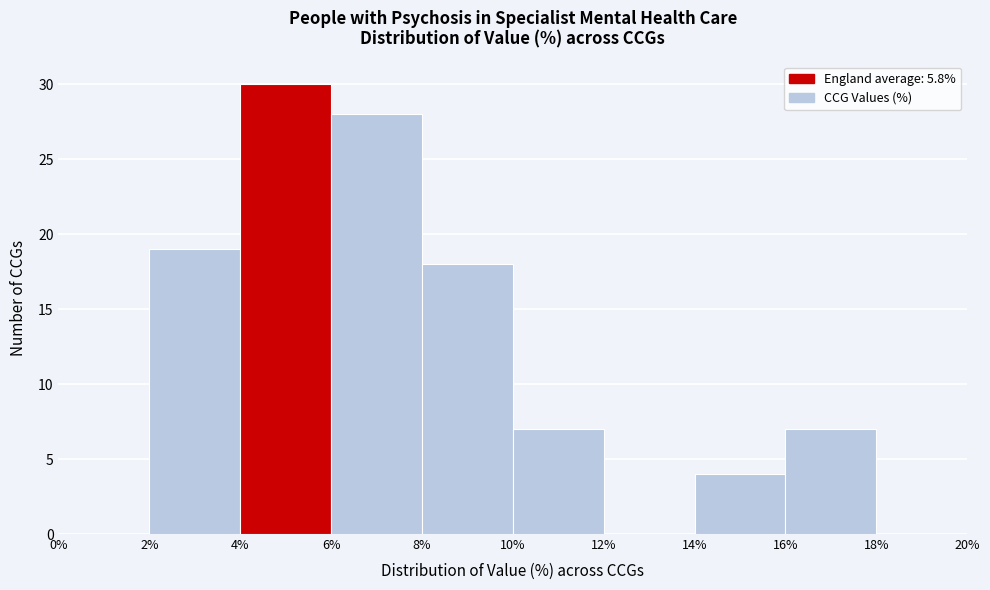

Reading left to right, list every bar in this chart as the range it spans on the x-axis followed by its height. The values are not printed on the chart, so give them approximately, as read against the axis.

0% to 2%: 0
2% to 4%: 19
4% to 6%: 30
6% to 8%: 28
8% to 10%: 18
10% to 12%: 7
12% to 14%: 0
14% to 16%: 4
16% to 18%: 7
18% to 20%: 0